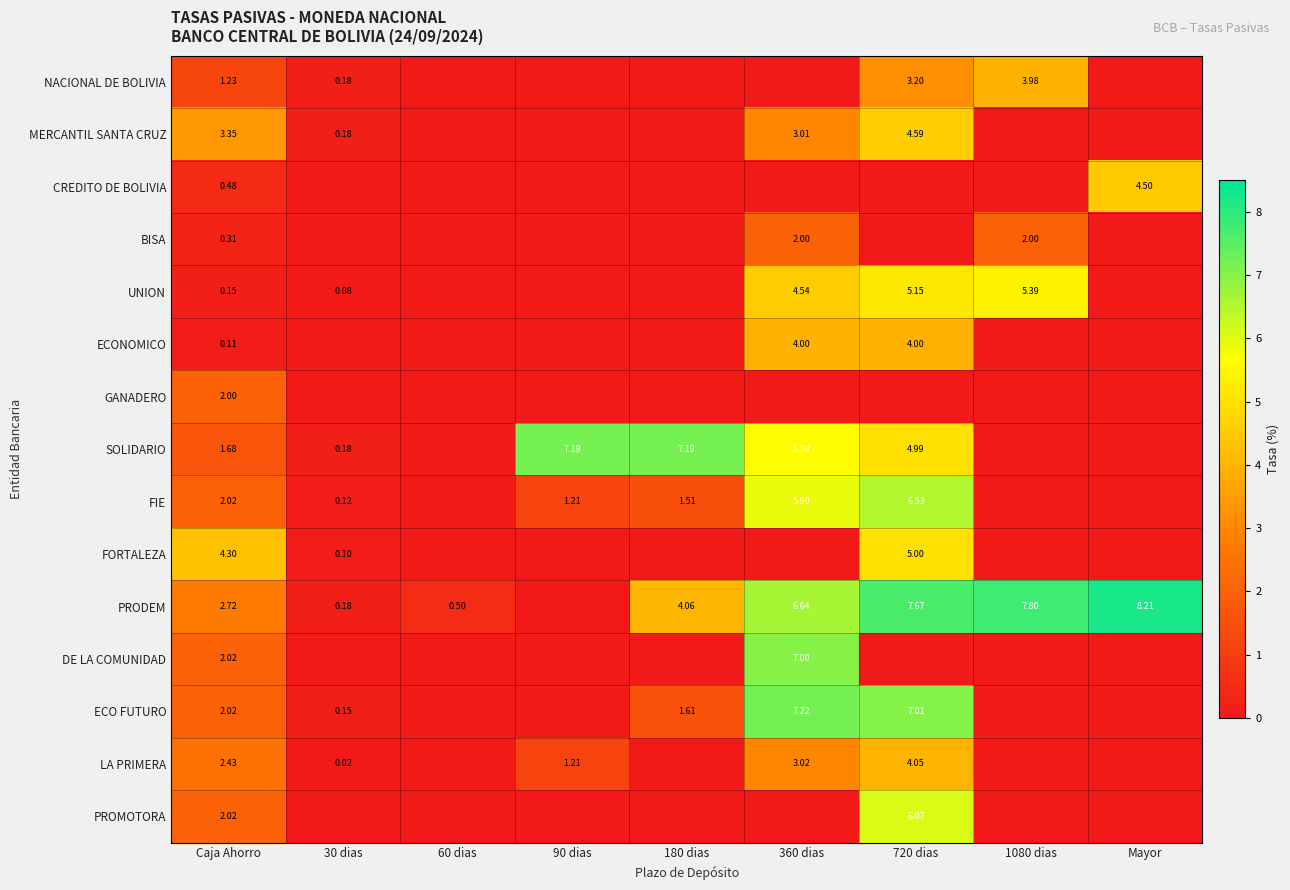

What is the sum of the LA PRIMERA values at 60 dias and 720 dias?

4.0